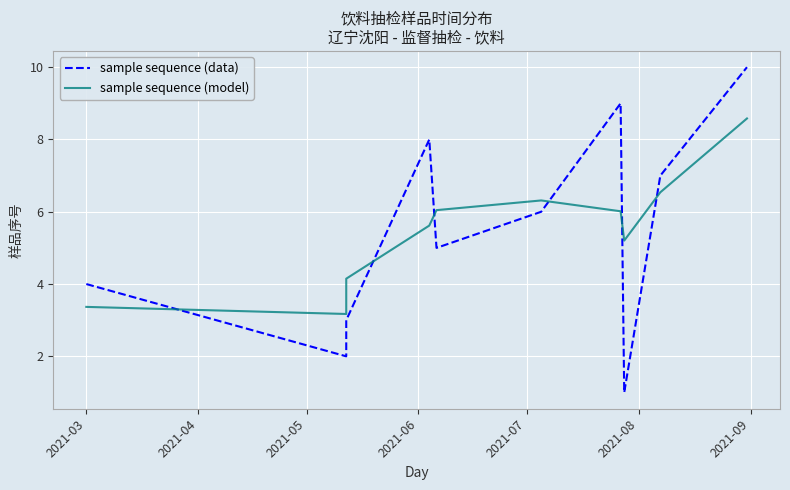

List the series in order of their peak value, highest first.

sample sequence (data), sample sequence (model)